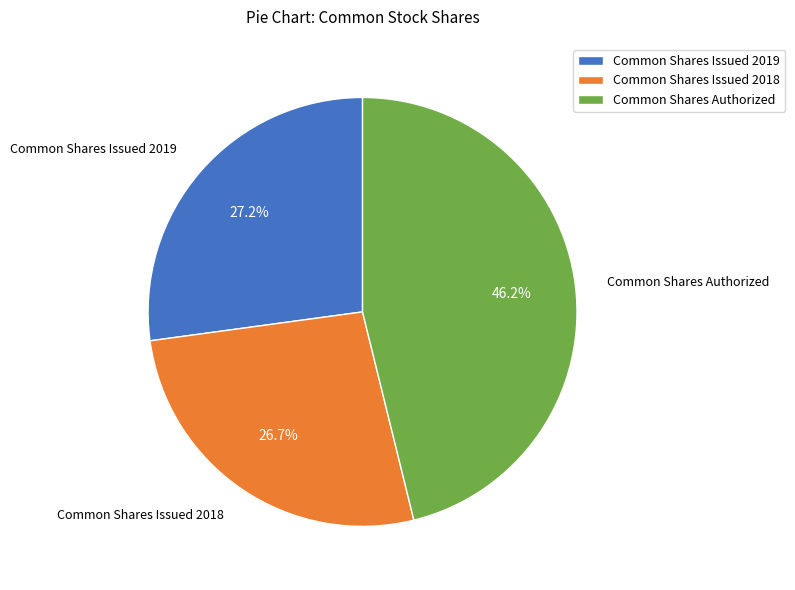

Which has a higher value, Common Shares Issued 2019 or Common Shares Authorized?

Common Shares Authorized